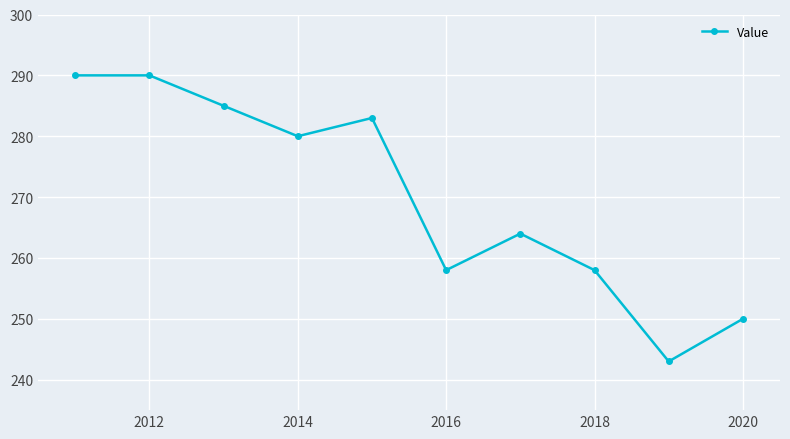

How many points are lower than both their immediate neighbors (excluding endpoints)?

3